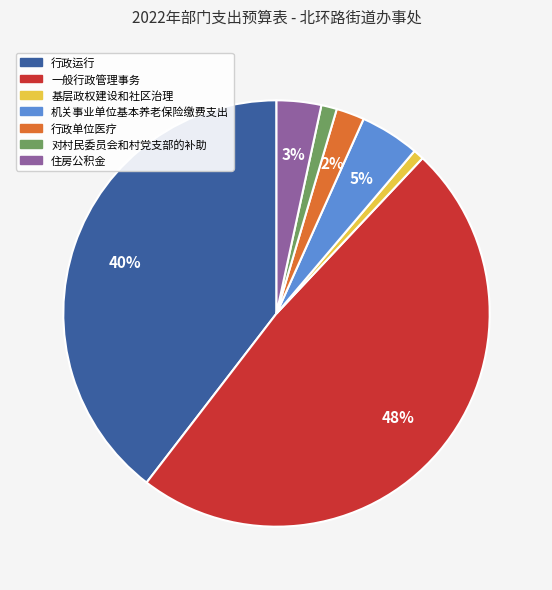

Count the number of slices in the pie.

7